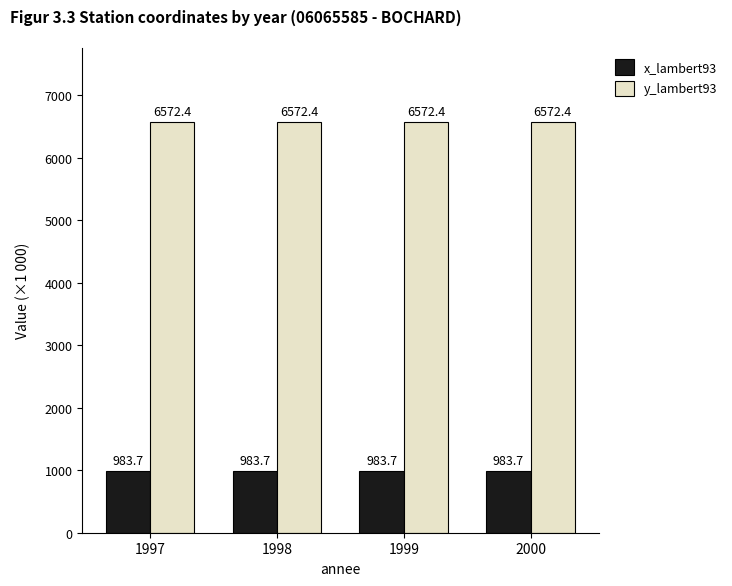

How many bars are there in each group?

2